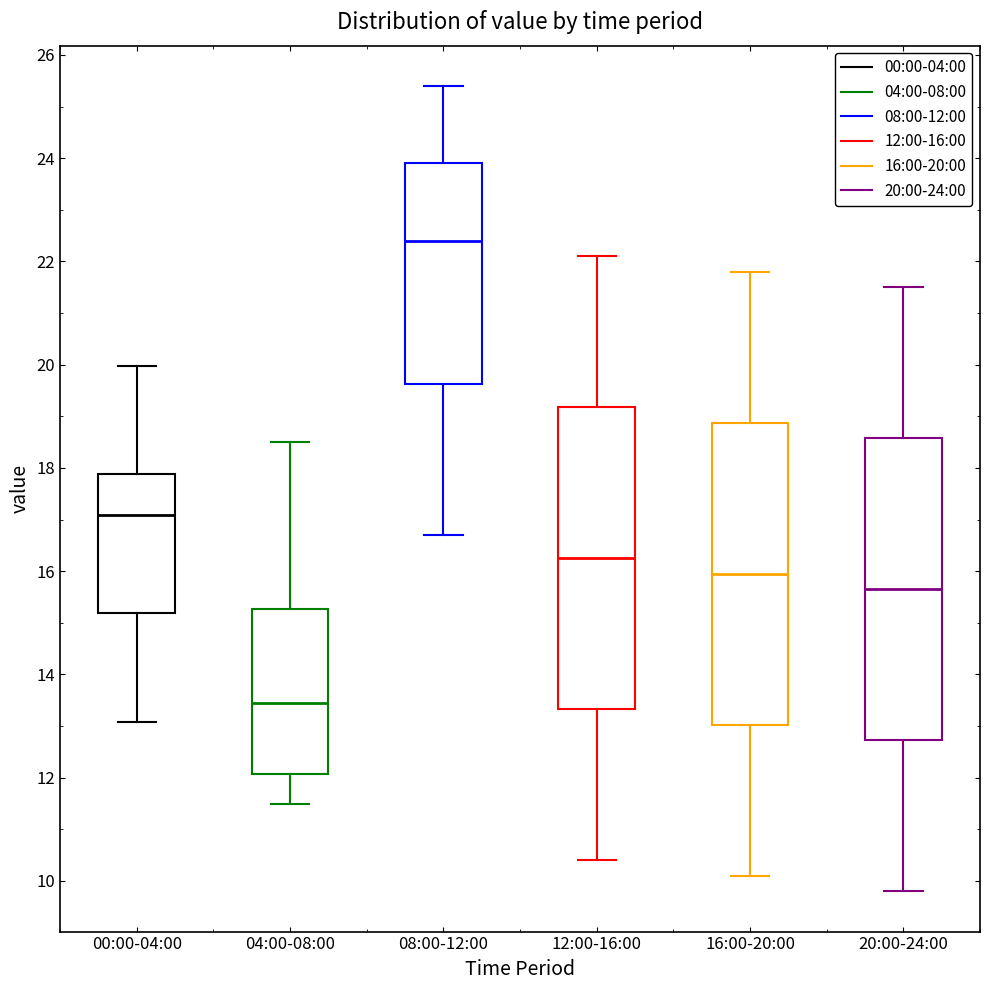

Where does the upper whisker of the box for 12:00-16:00 end on the y-axis? The values are not printed on the chart, so give them approximately, as read against the axis.

22.2